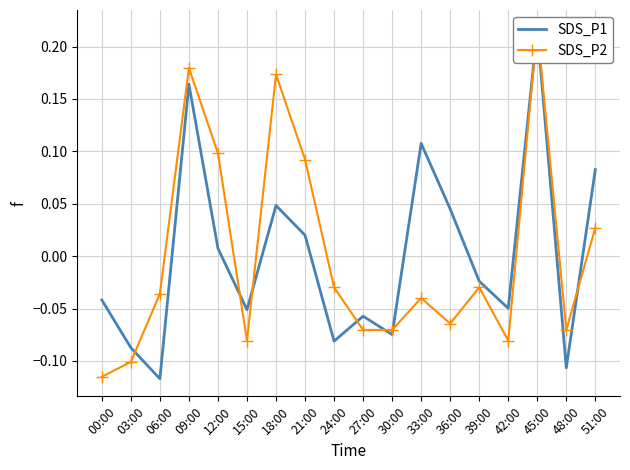

How many interior local peaks does the SDS_P2 series have?

5